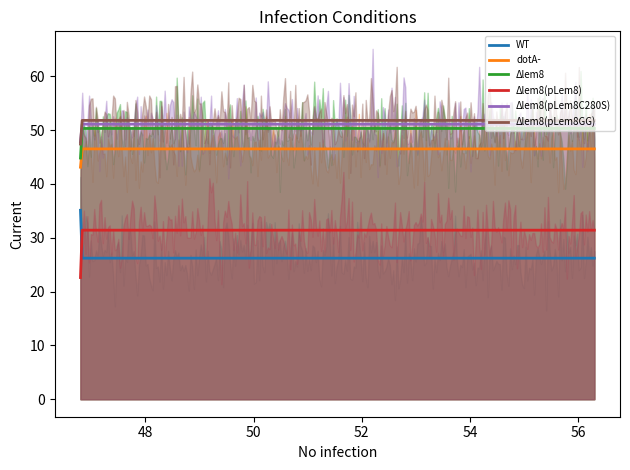

Reading left to right, extract all data points from this chart.

WT: 35.1	32.8	26.2
dotA-: 43.1	44.2	46.5
Δlem8: 44.8	53.9	50.3
Δlem8(pLem8): 22.6	24.2	31.4
Δlem8(pLem8C280S): 47.8	52.9	51.1
Δlem8(pLem8GG): 47.4	44.8	51.8